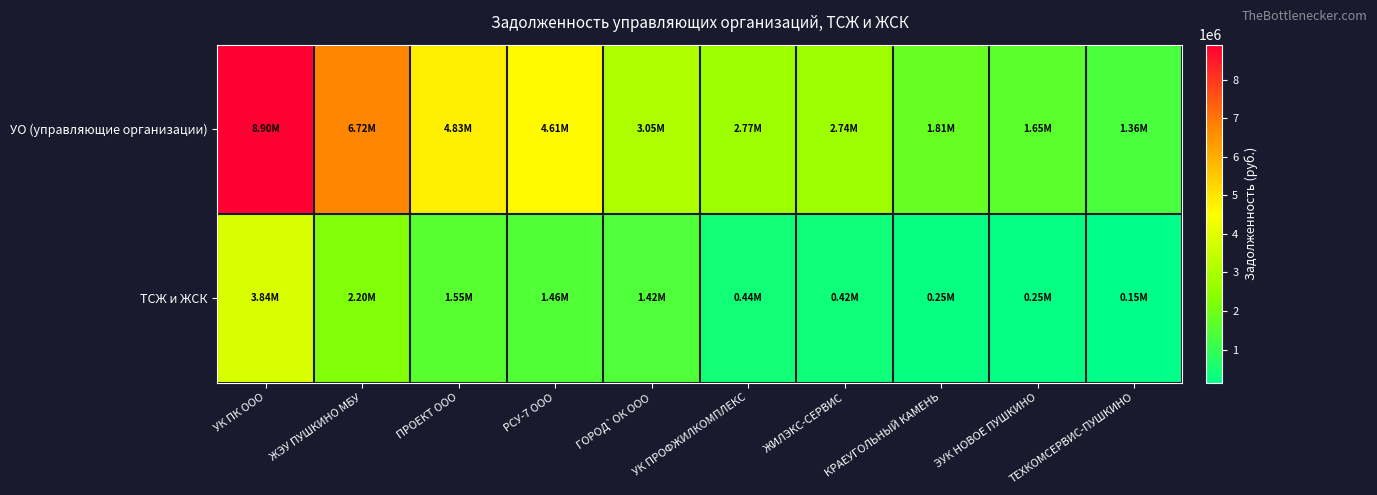

Which series has the largest range (max minus min)?

УО (управляющие организации)